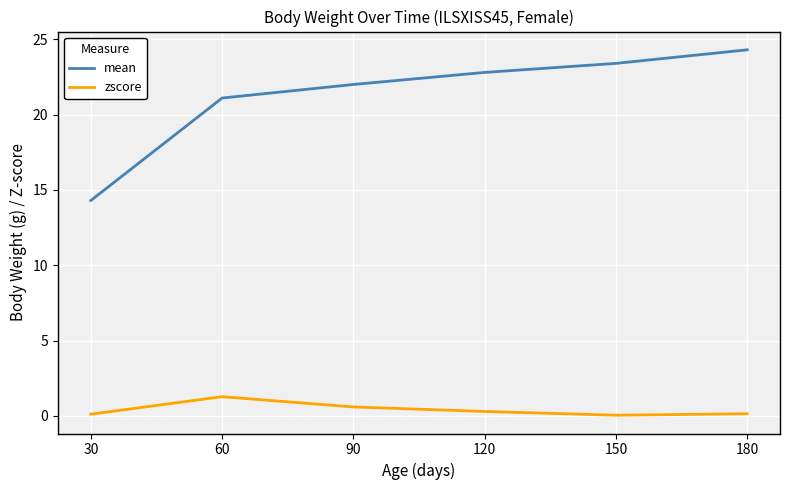

What is the total value across all series at 60?

22.4